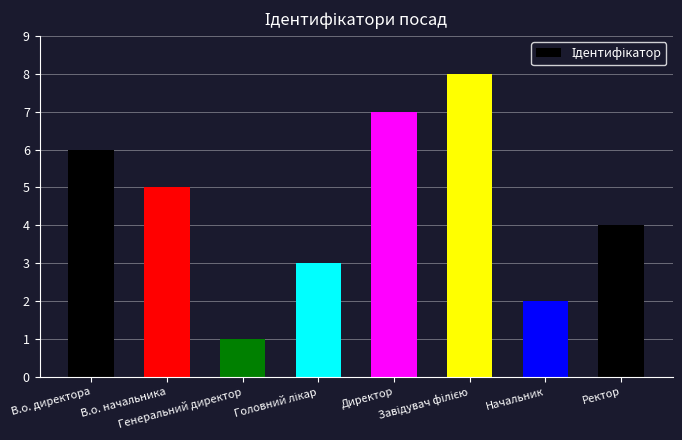

True or false: the data shows 1 at Генеральний директор.

True